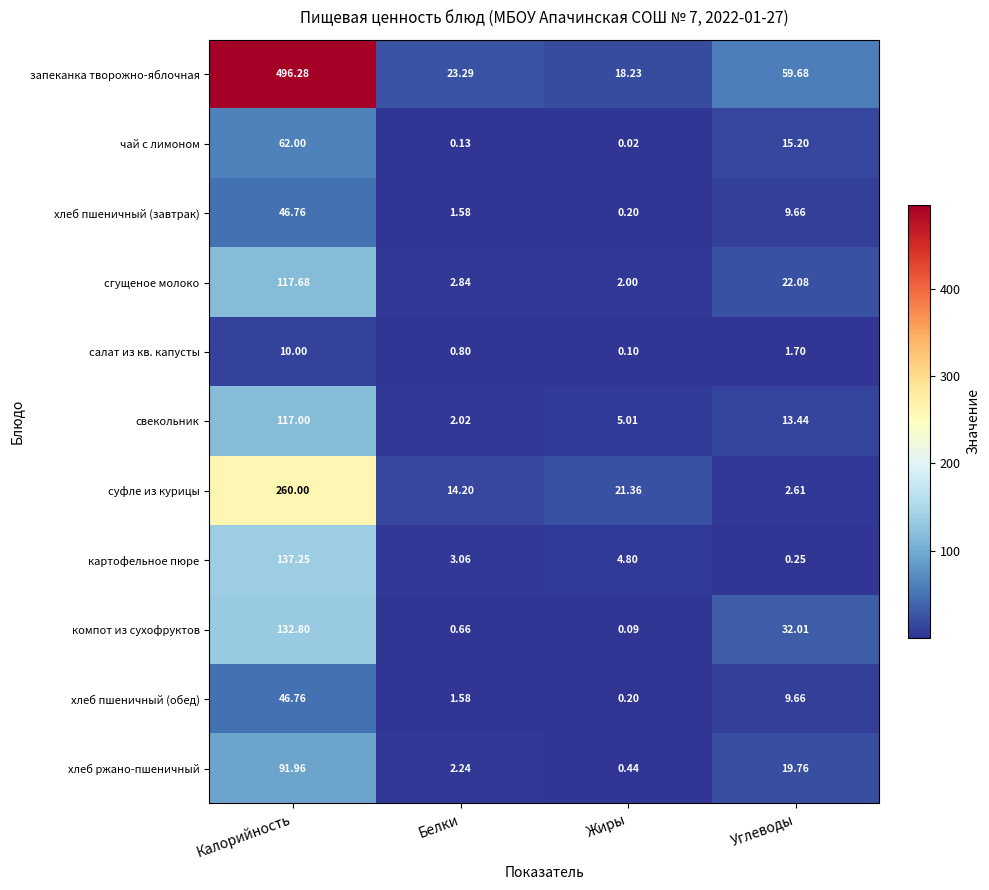

How many categories are shown in the chart?

4